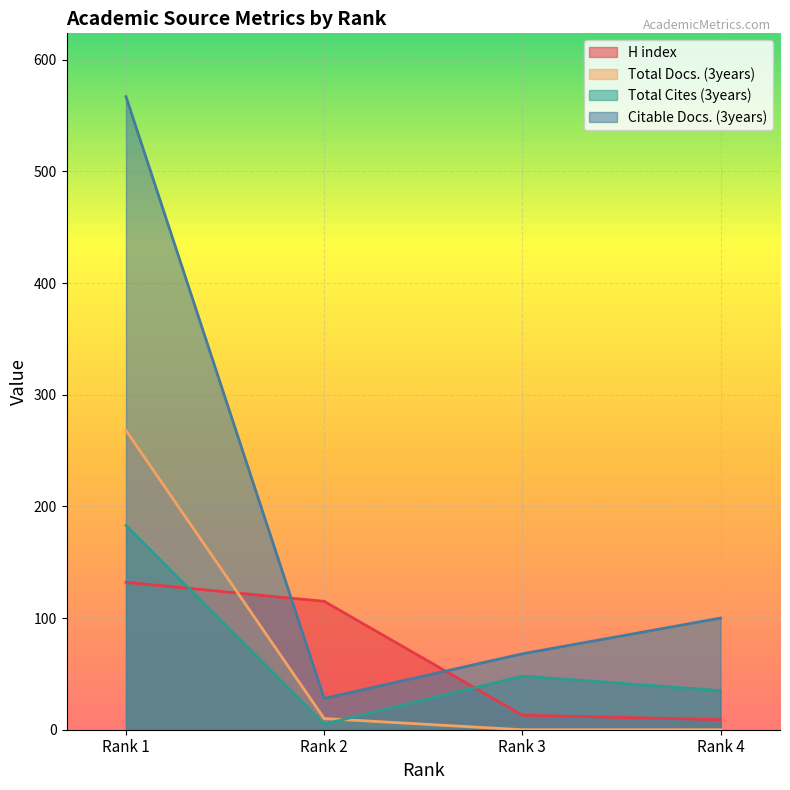

True or false: Citable Docs. (3years) and H index intersect in this chart.

True